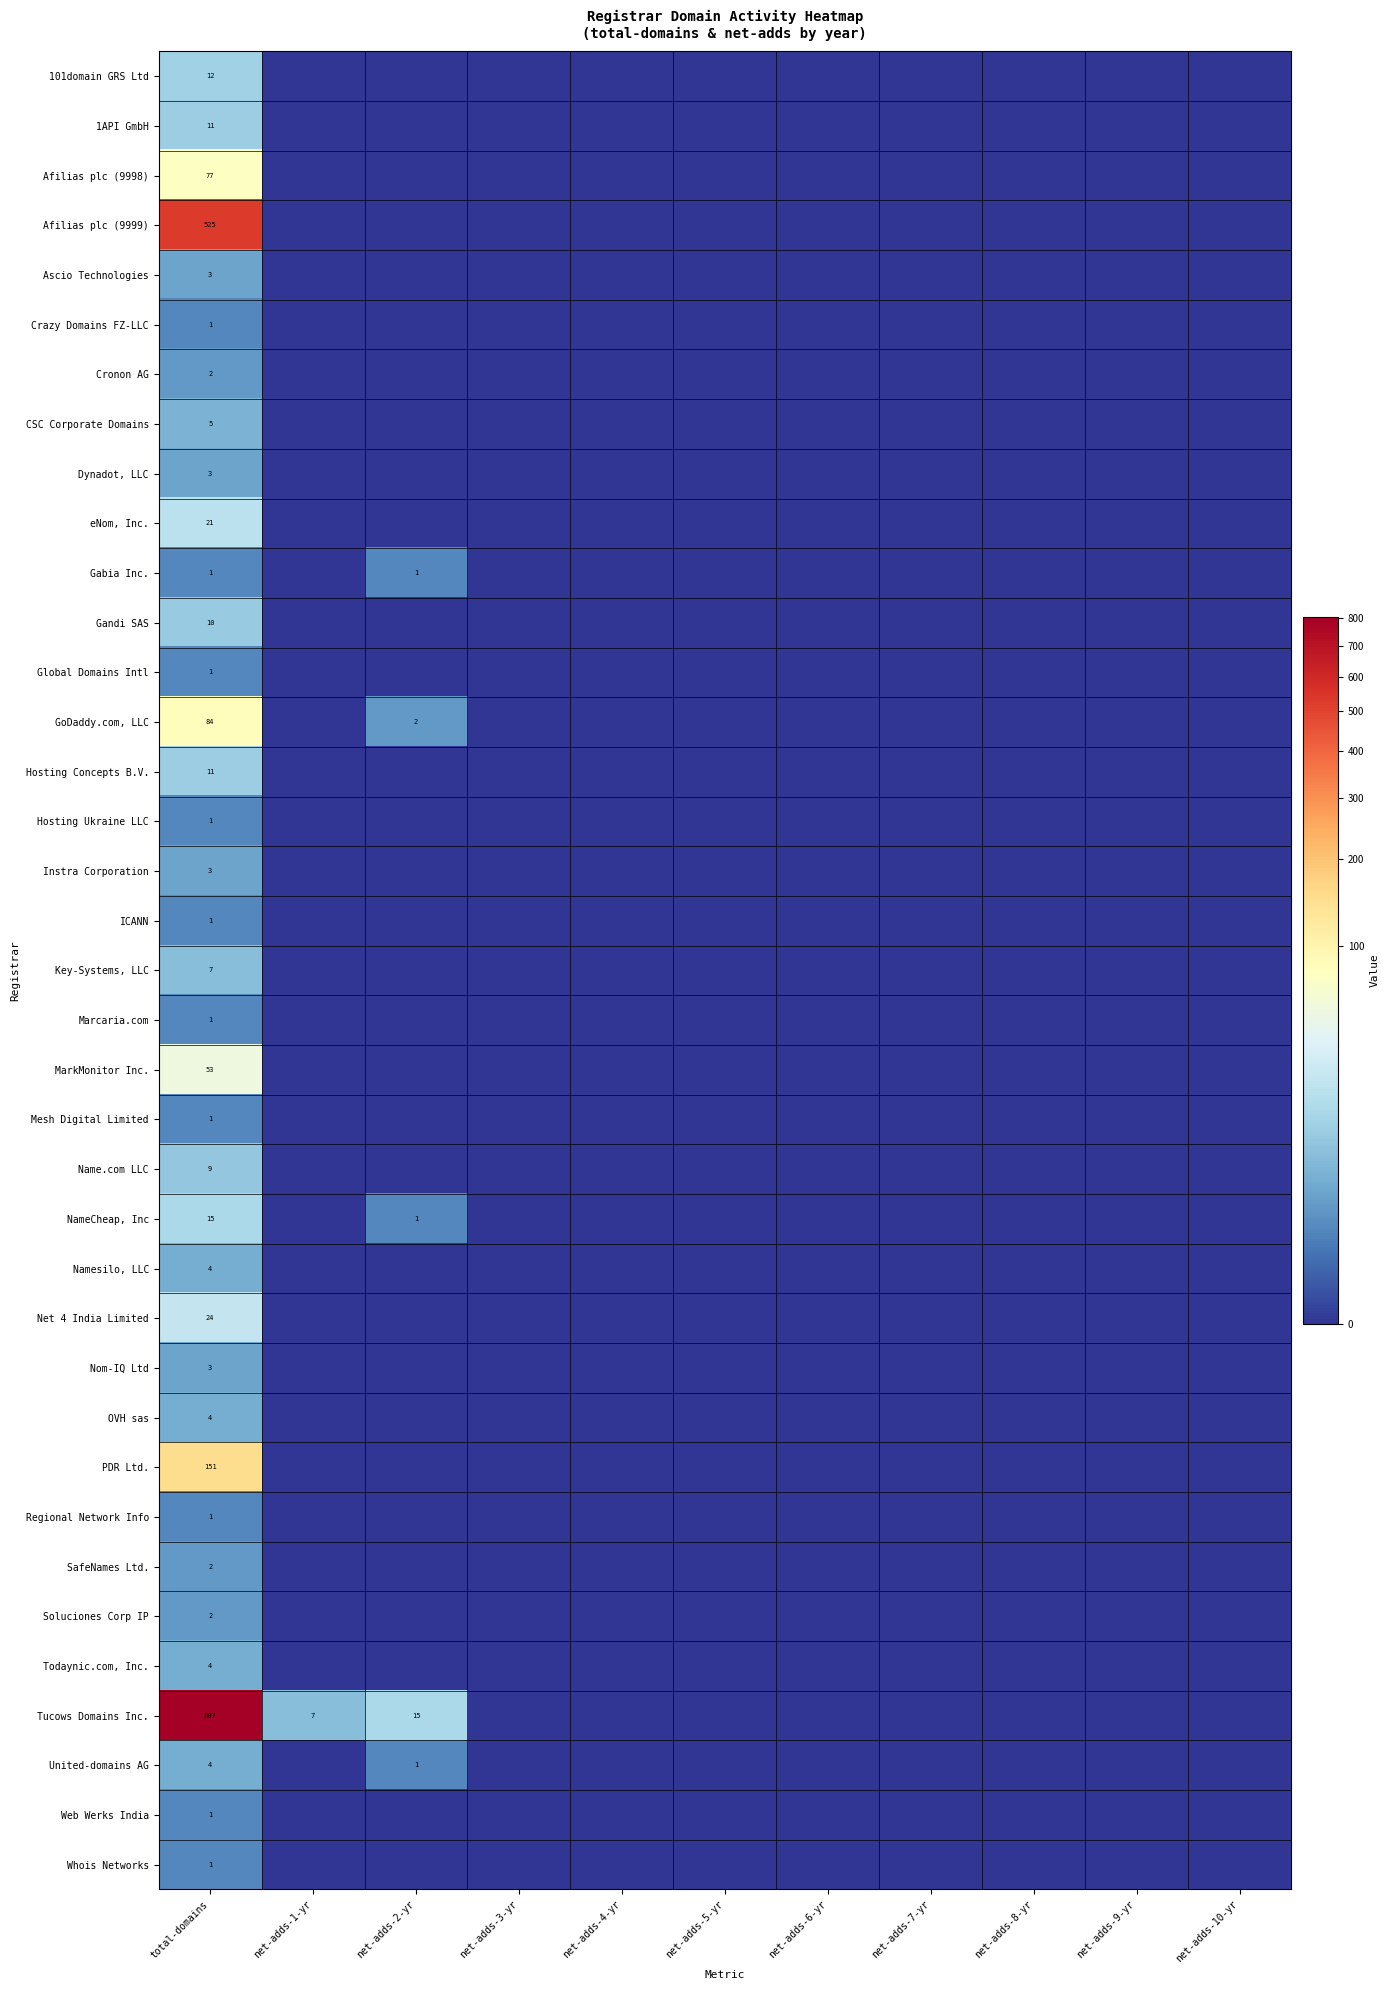

True or false: Hosting Concepts B.V. has a value of 11 at total-domains.

True